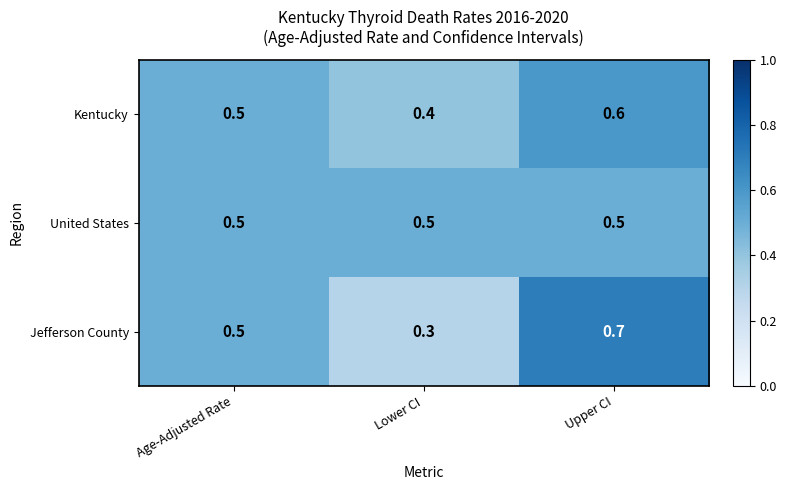

Which category has the lowest value in the Kentucky series?

Lower CI